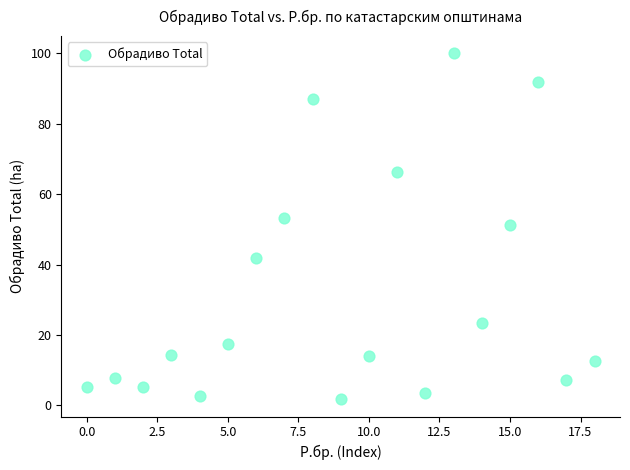

What is the range of Y values (max minus min)?

98.3